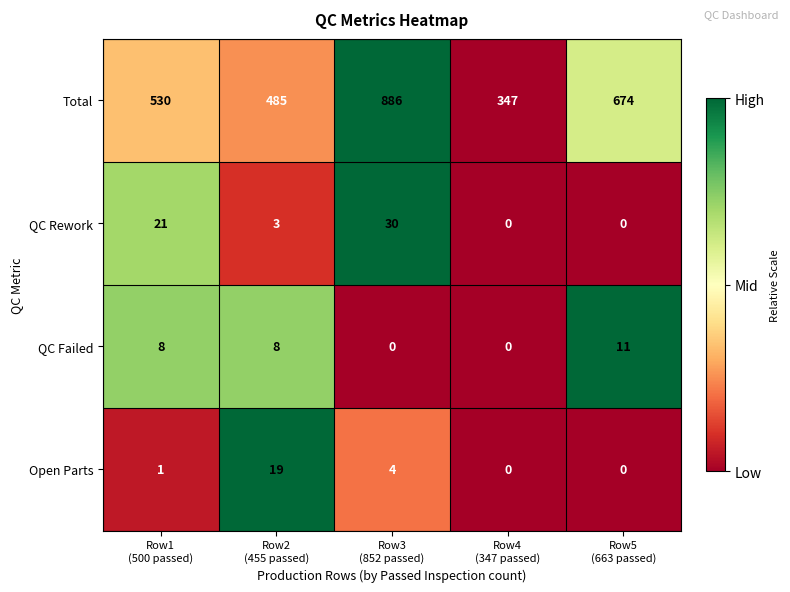

What is the sum of all QC Failed values?

27